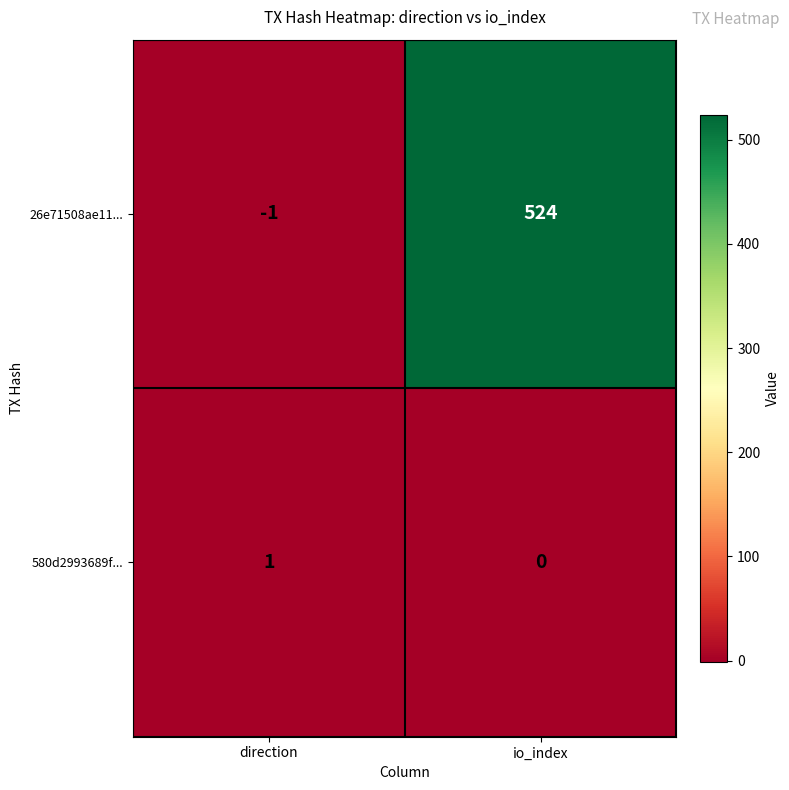

List the series in order of their peak value, lowest first.

580d2993689f..., 26e71508ae11...